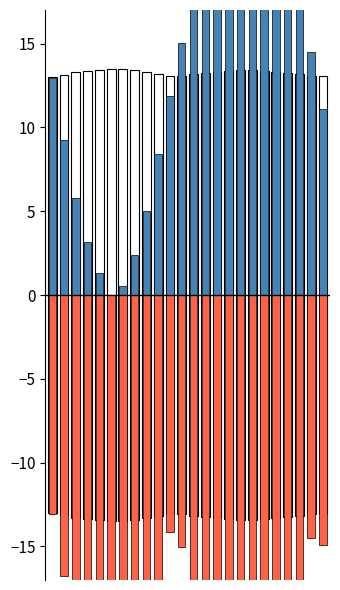

Does the chart contain stacked bars?

No